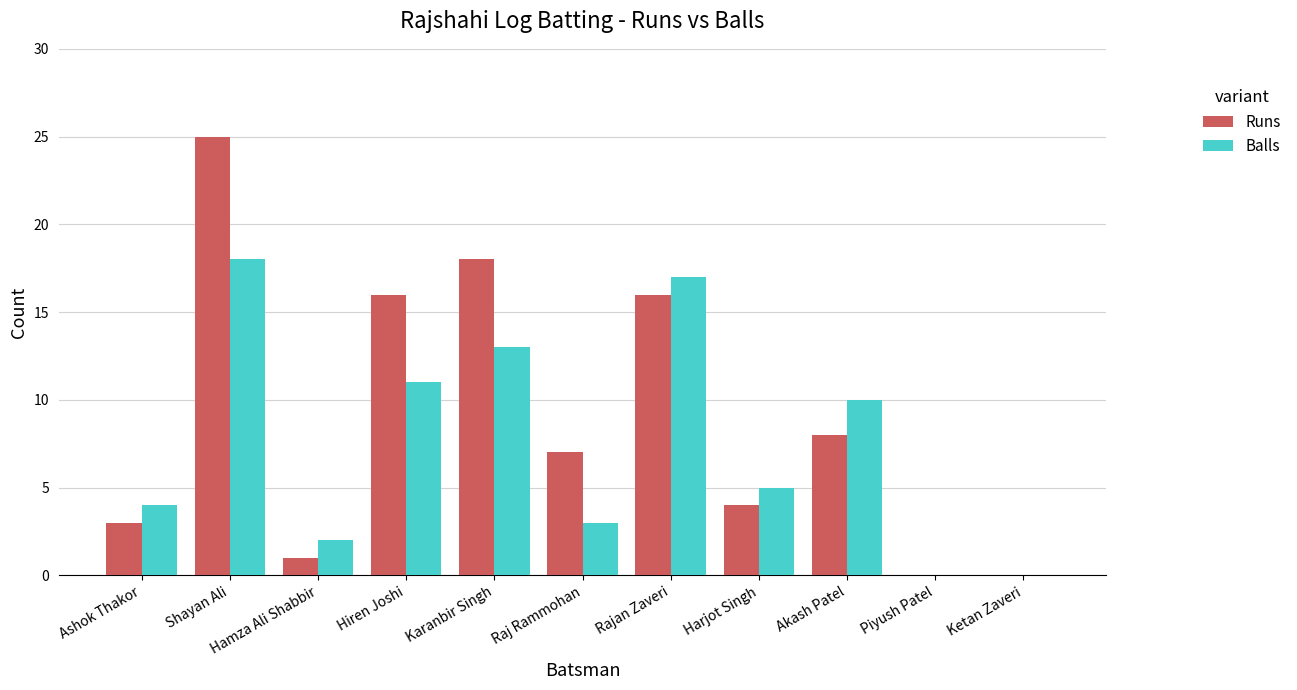

Which series has the largest total across all categories?

Runs